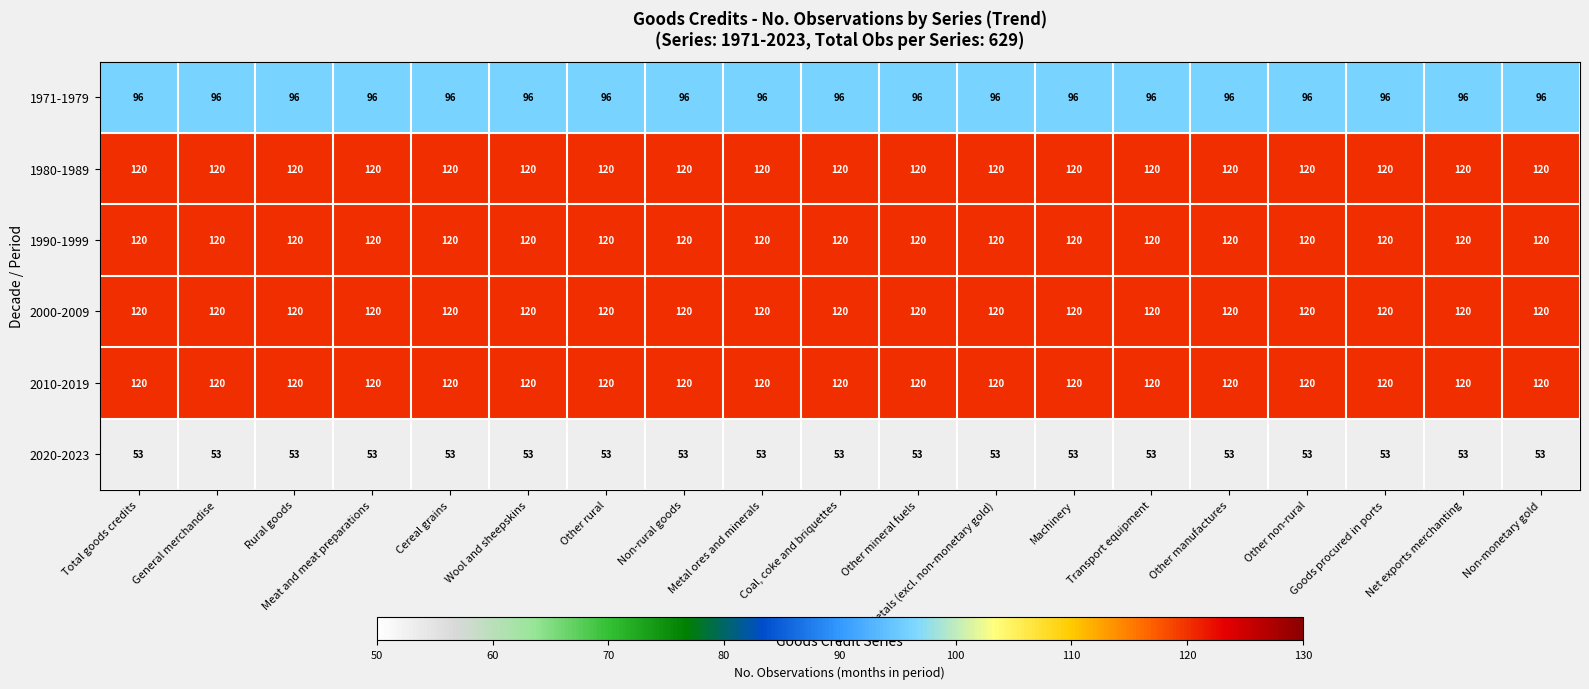

The 1971-1979 series shows 30 at Metals (excl. non-monetary gold). True or false?

False